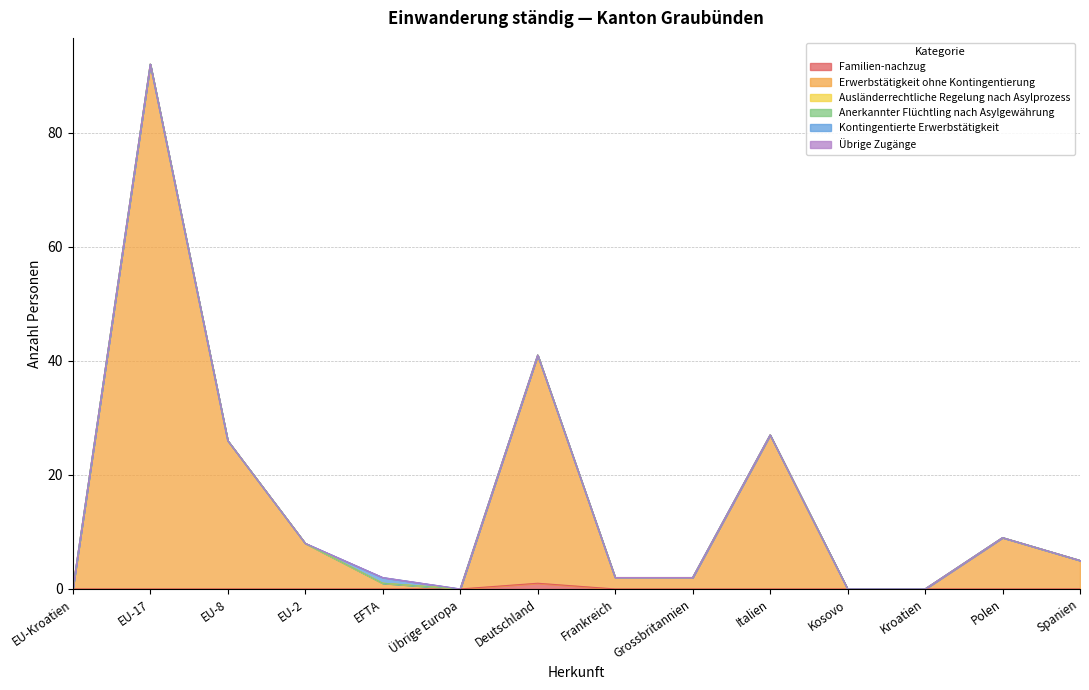

Does the chart display data point markers on the line(s)?

No